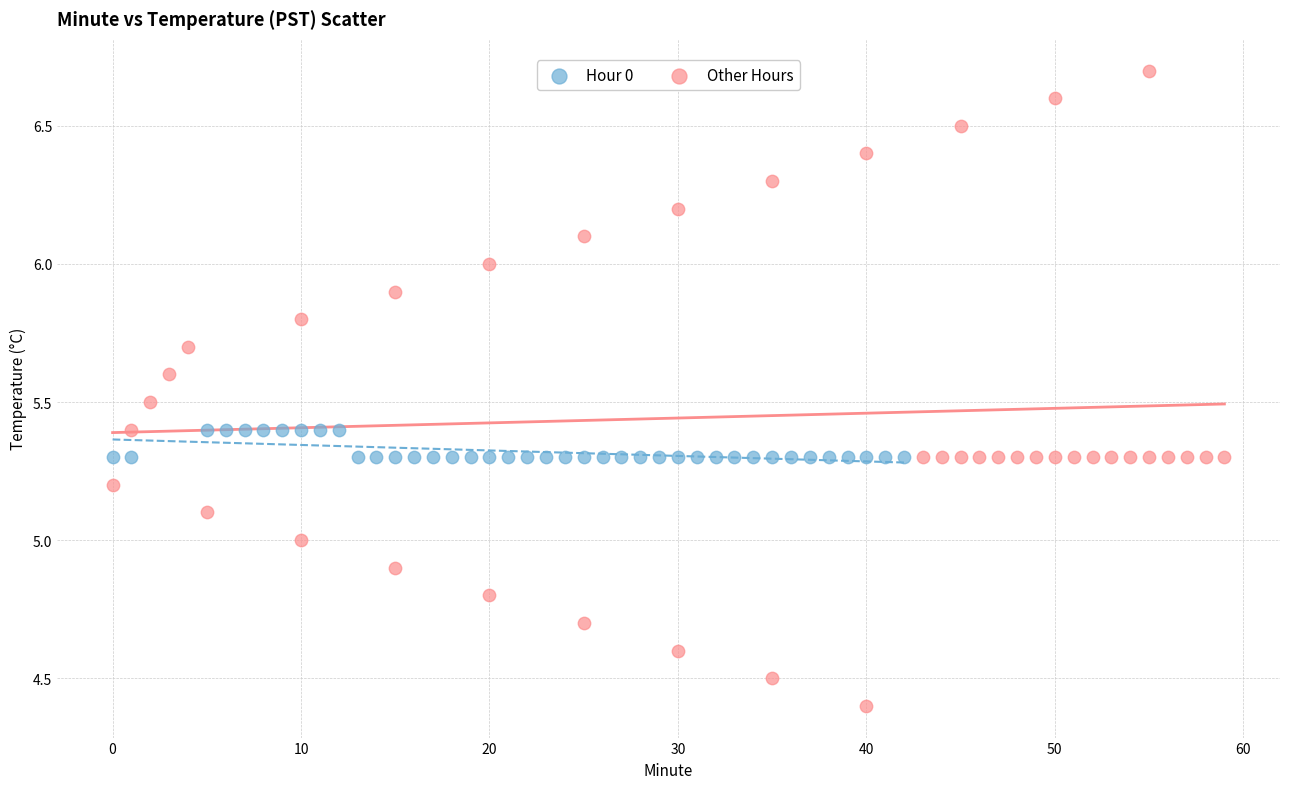

Which series reaches the maximum Y coordinate?

Other Hours